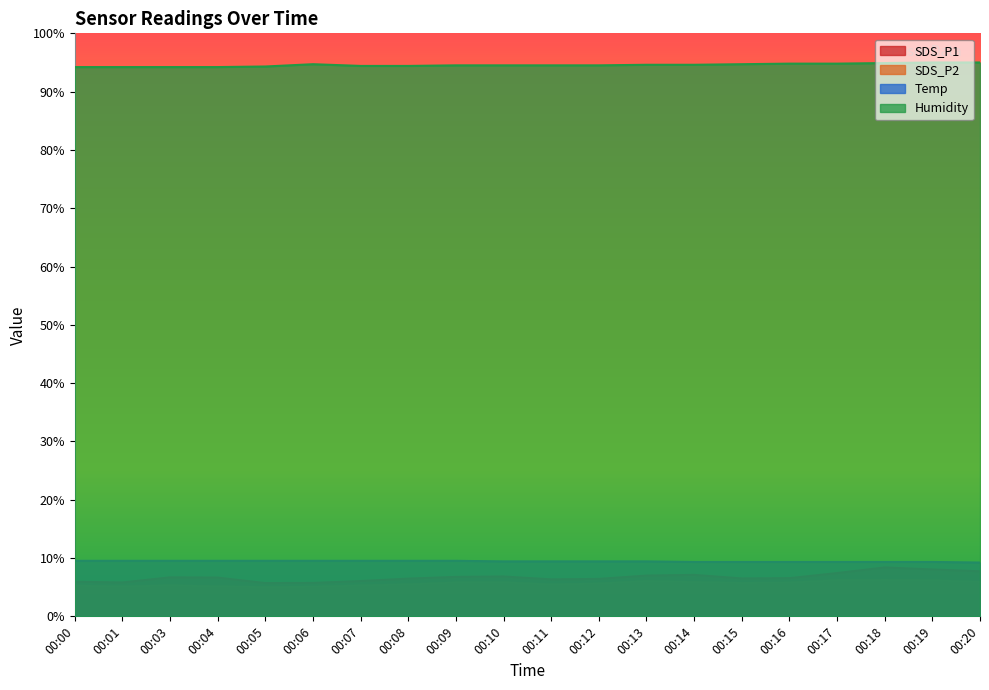

At which category is the sum across all series the highest?

00:18